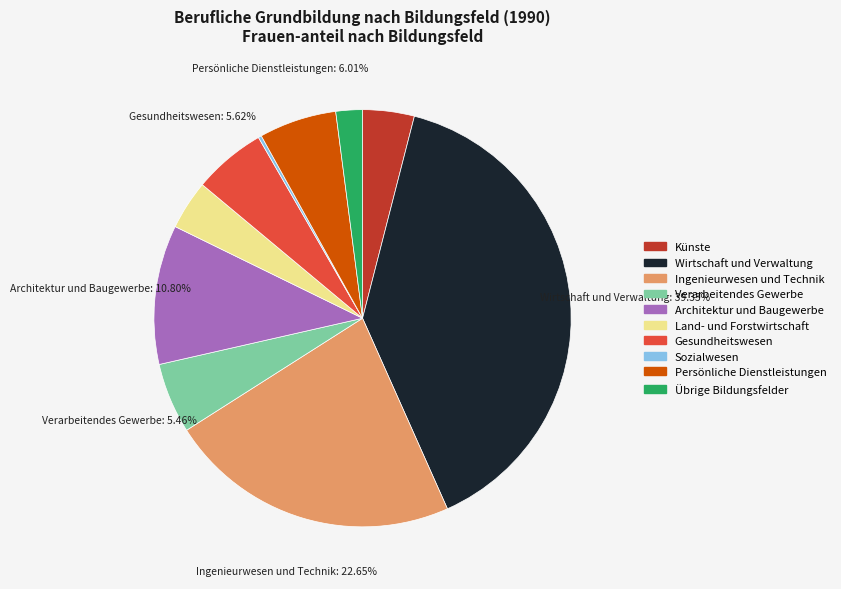

Is there any slice that represents more than half of the pie?

No